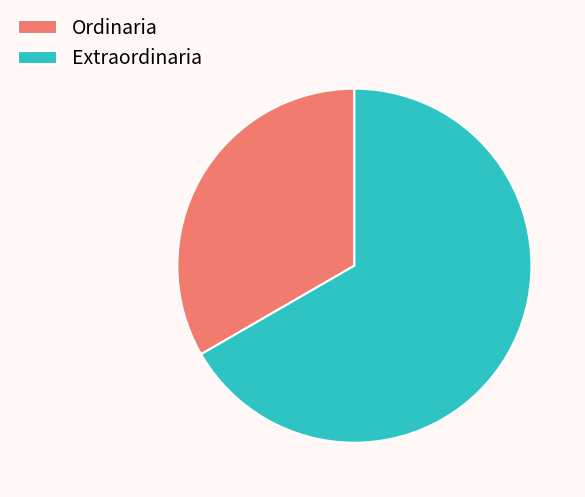

What is the smallest slice in the pie chart?

Ordinaria